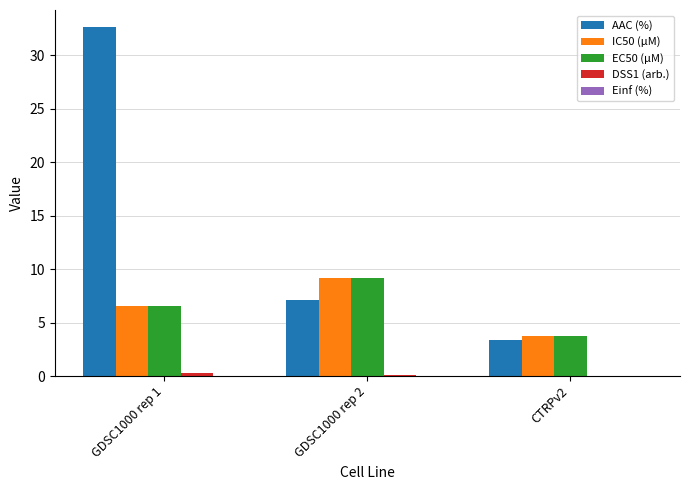

True or false: IC50 (µM) has a value of 9.2 at GDSC1000 rep 2.

True